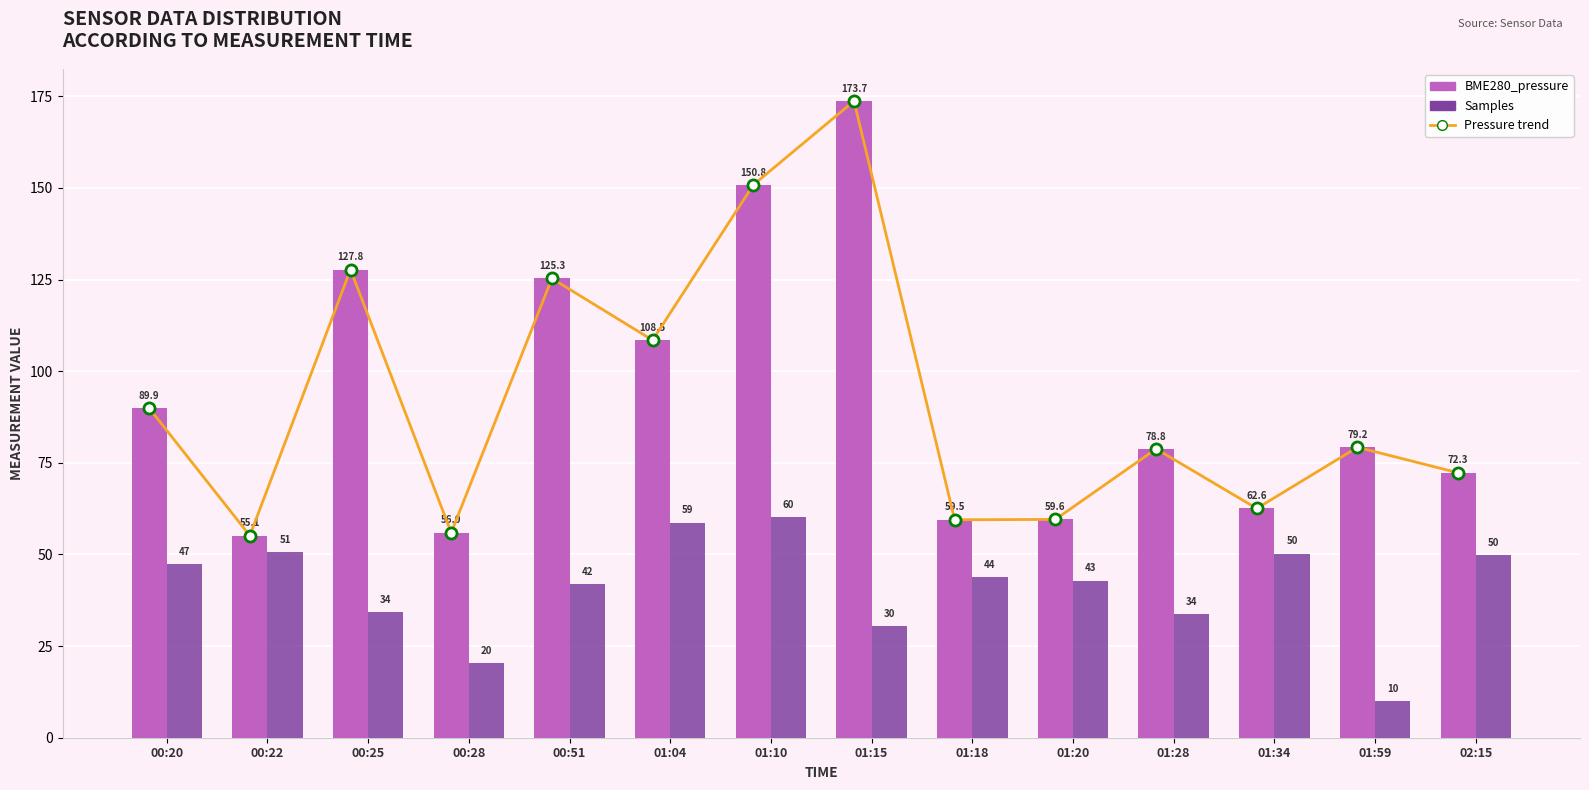

The value of Pressure trend at 01:28 is 78.8. True or false?

True